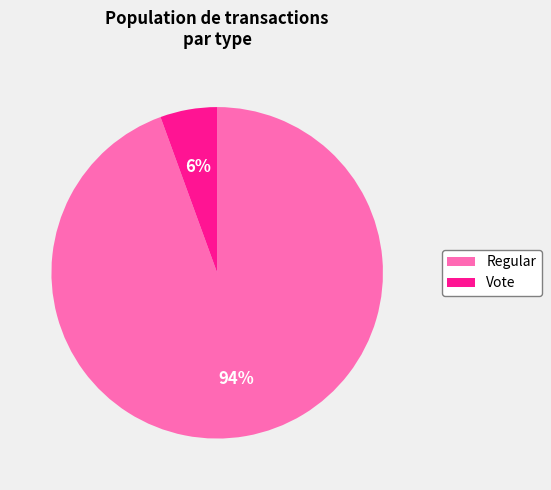

Rank the categories by value from highest to lowest.

Regular, Vote